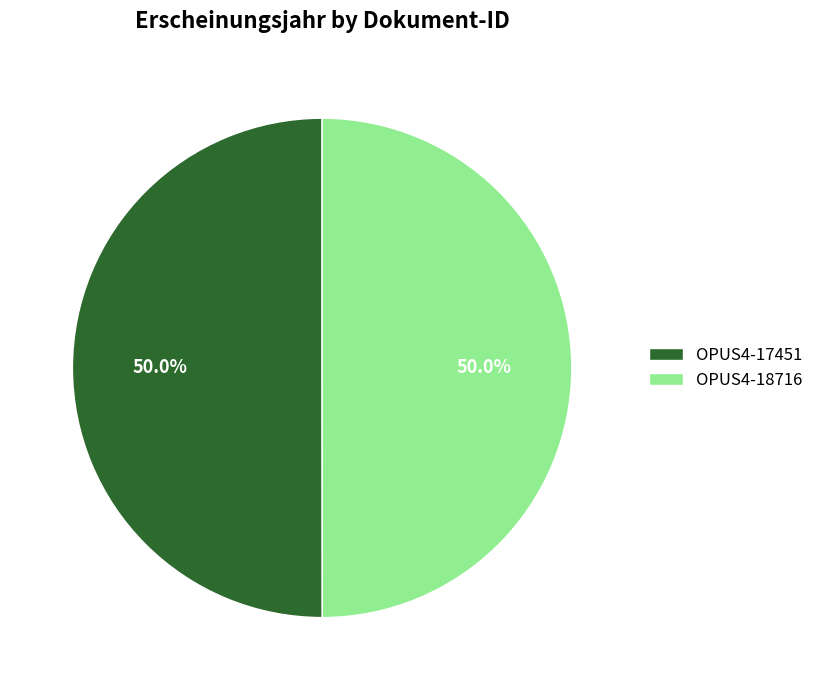

Approximately how many times larger is the value at OPUS4-17451 compared to OPUS4-18716?

1.0